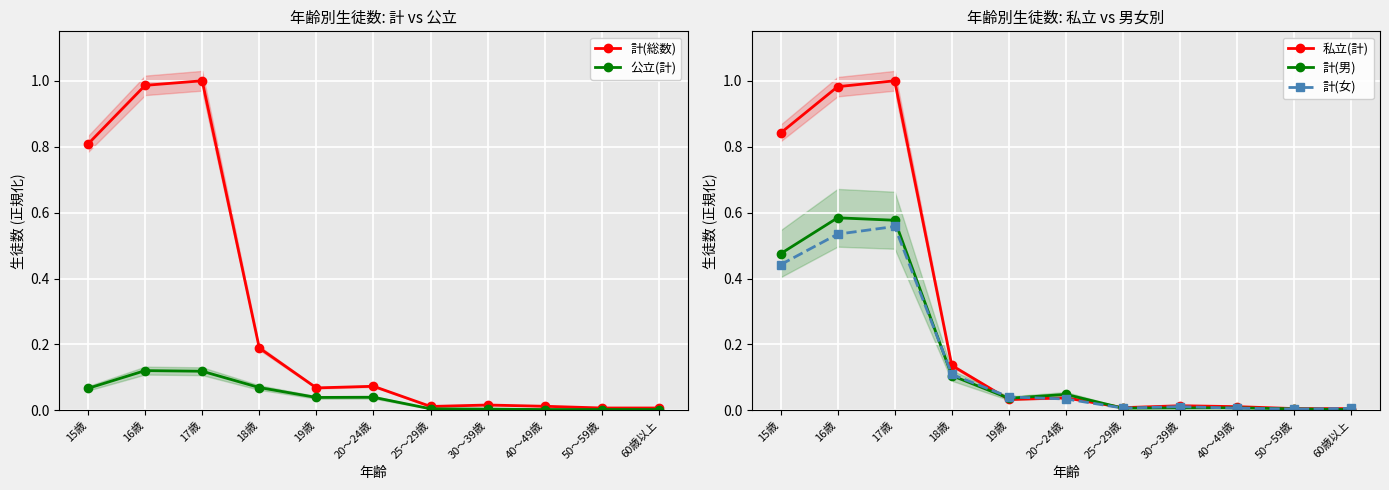

Is it true that 公立(計) equals 0.0 at 25～29歳?

False